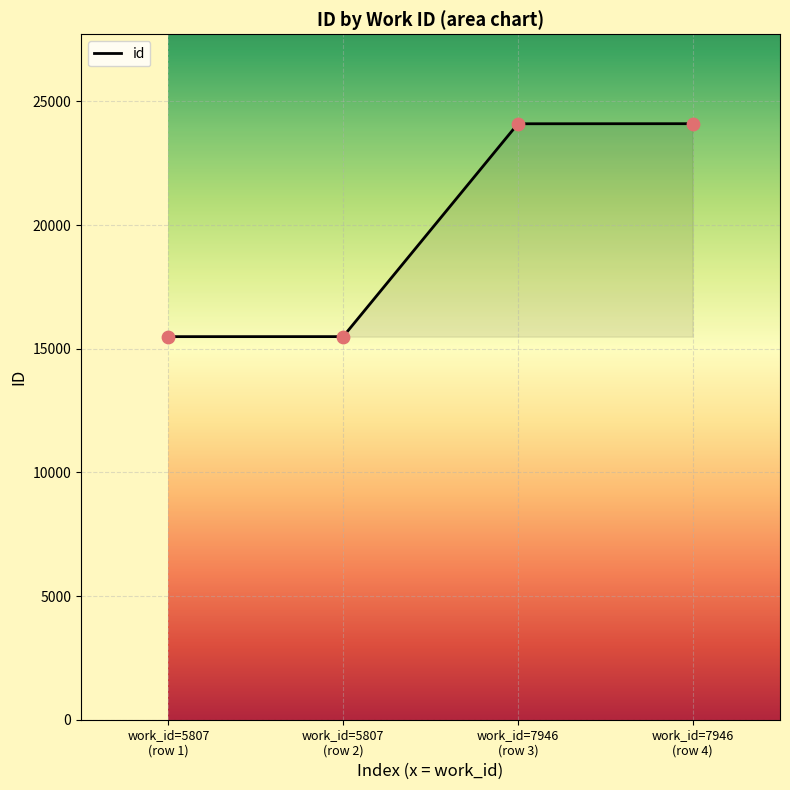

What is the difference between the second highest and minimum values?

8608